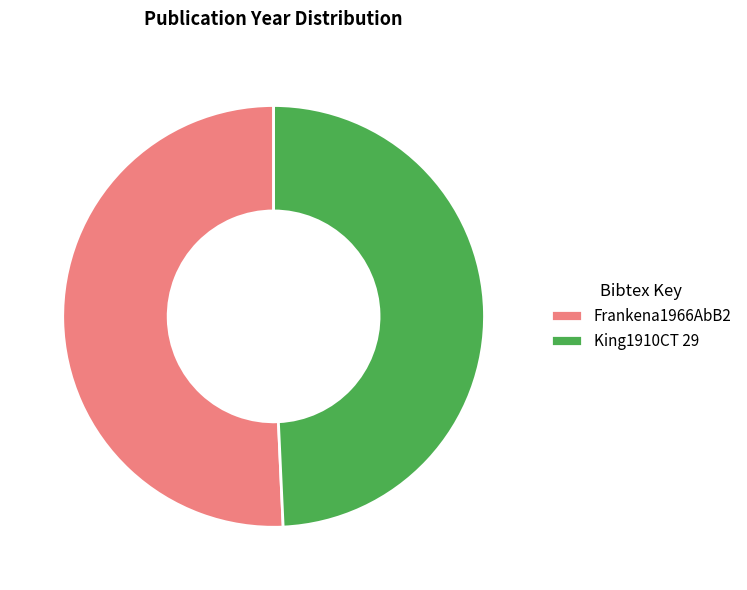

Is it true that Frankena1966AbB2 is 45% of the pie?

False